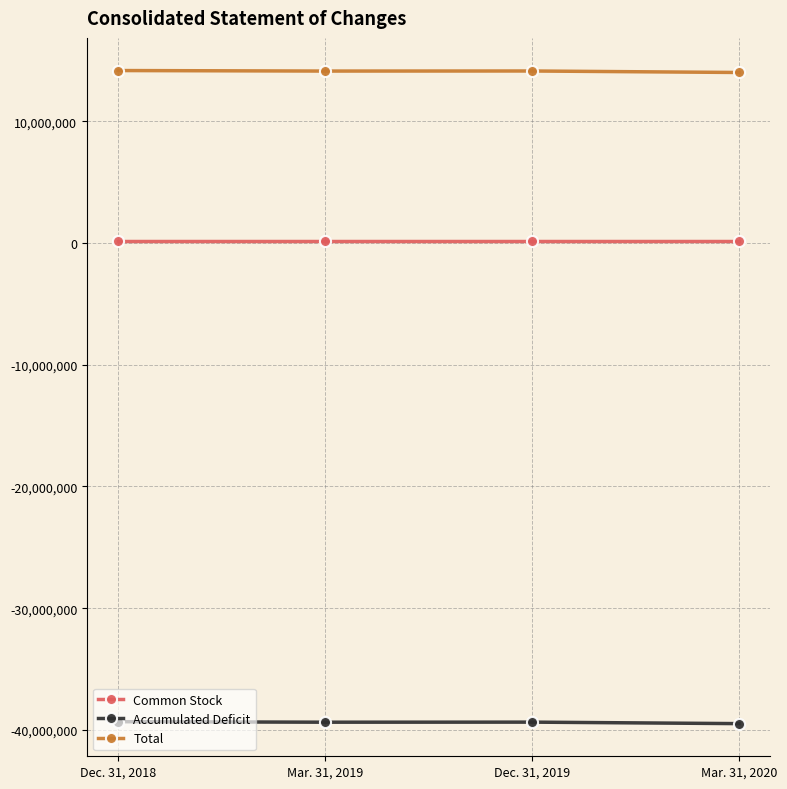

What is the approximate value of Total at Mar. 31, 2020, to the nearest 100?

13998000